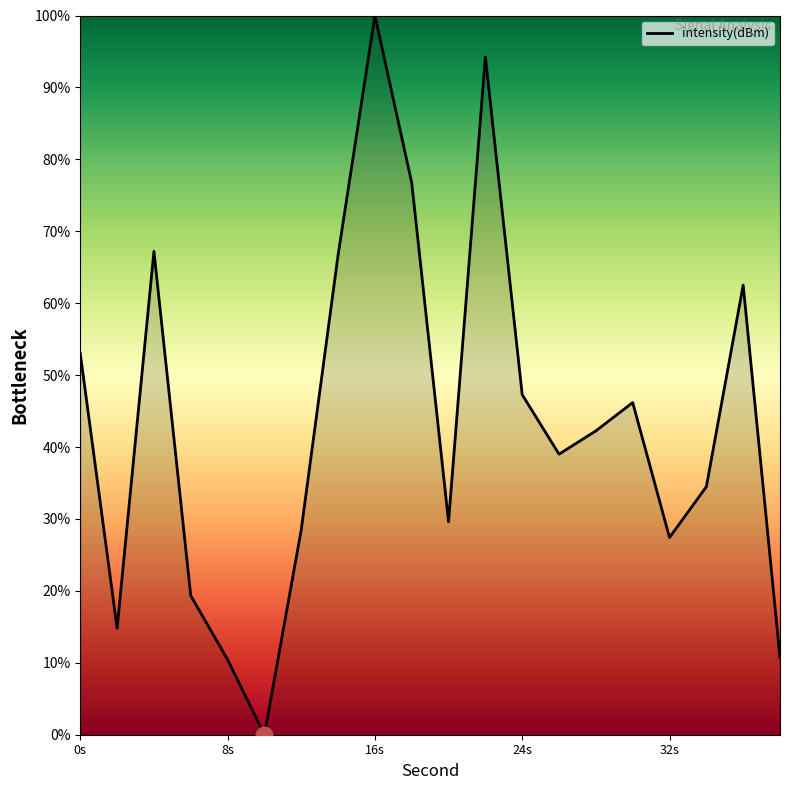

How many values are below 42?

10